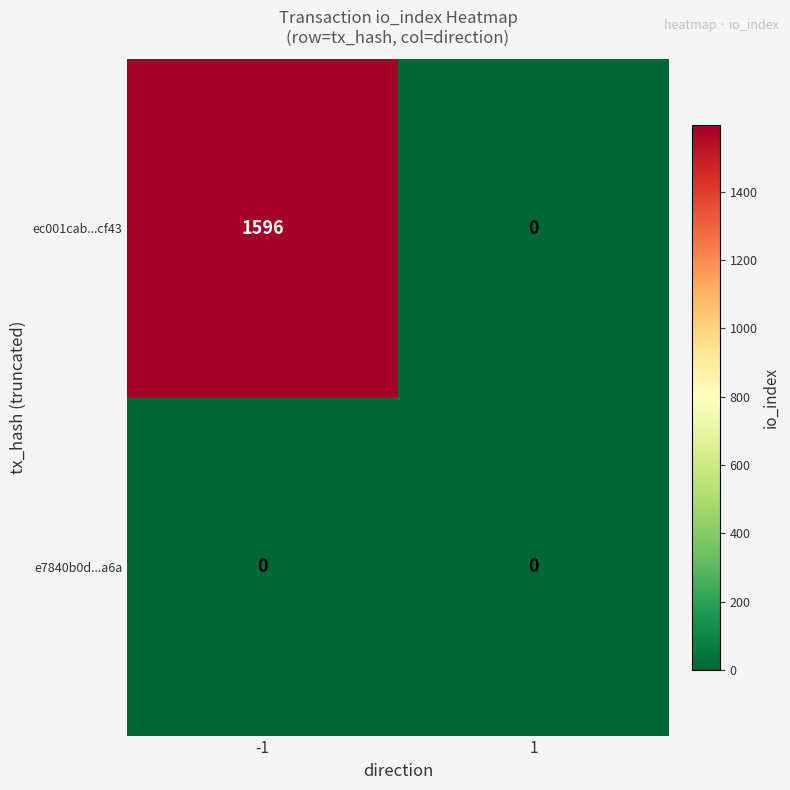

Reading right to left, extract all data points from this chart.

ec001cab...cf43: 1=0	-1=1596
e7840b0d...a6a: 1=0	-1=0